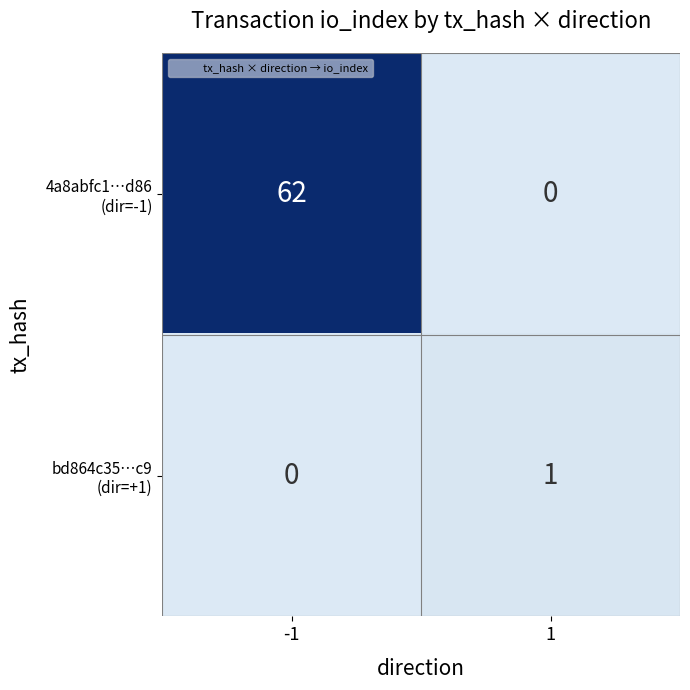

What is the difference between the highest and lowest values at -1?

62